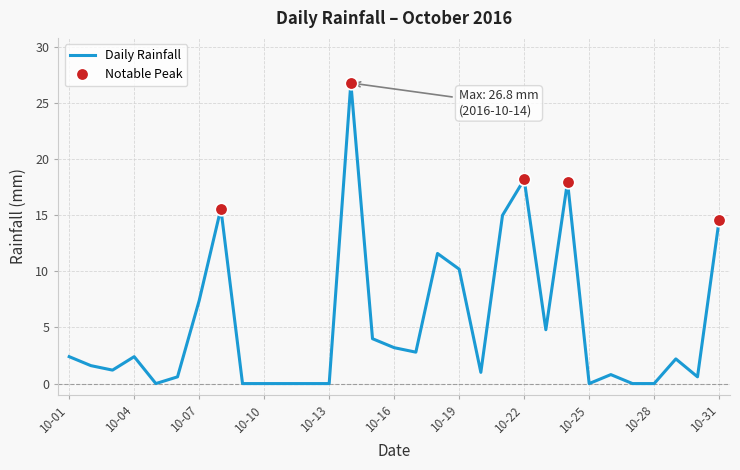

What is the difference between the maximum and minimum values?

26.8